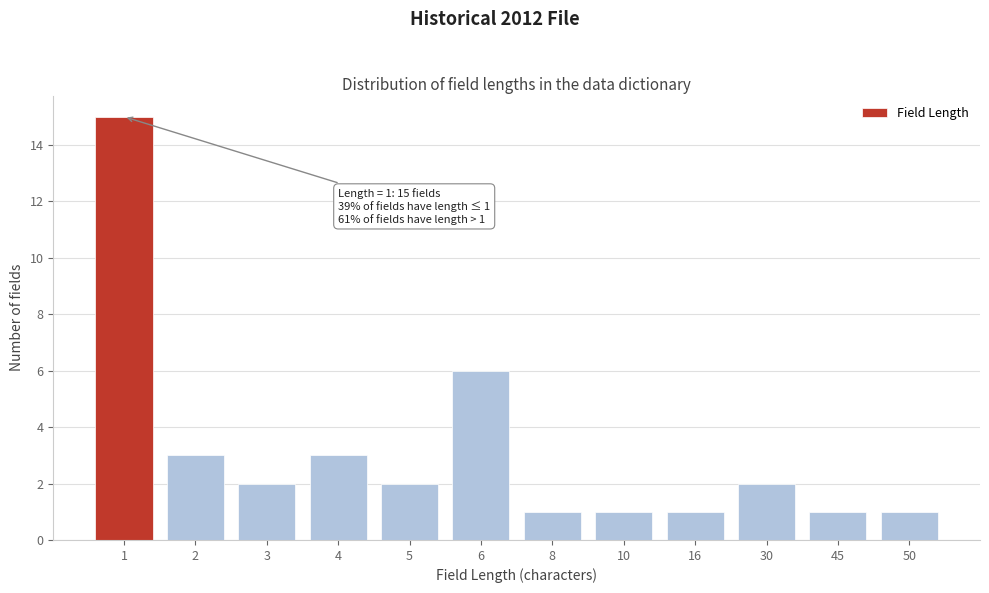

Reading left to right, what are all the values shown in this chart?

1=15	2=3	3=2	4=3	5=2	6=6	8=1	10=1	16=1	30=2	45=1	50=1